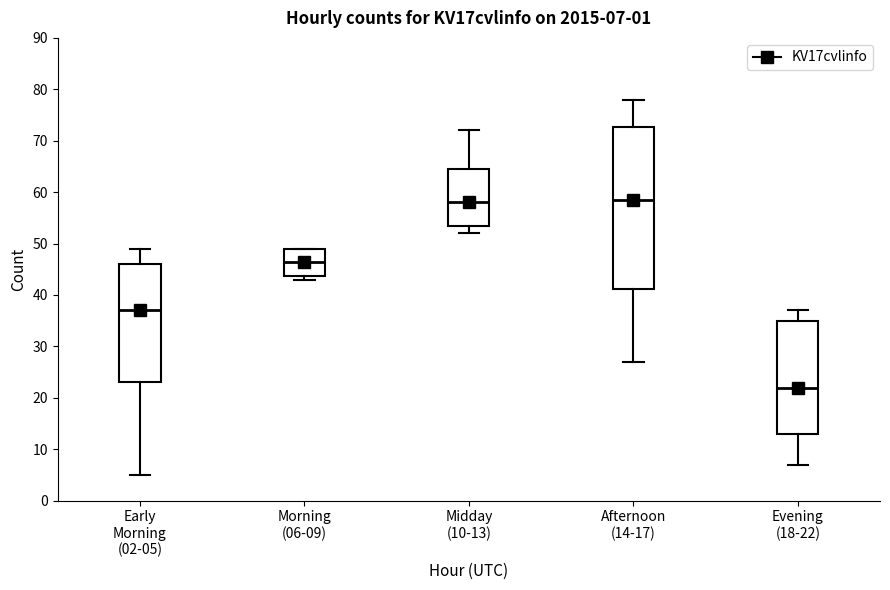

Comparing the boxes themselves (not the whiskers), which one is the tallest?

Afternoon (14-17)